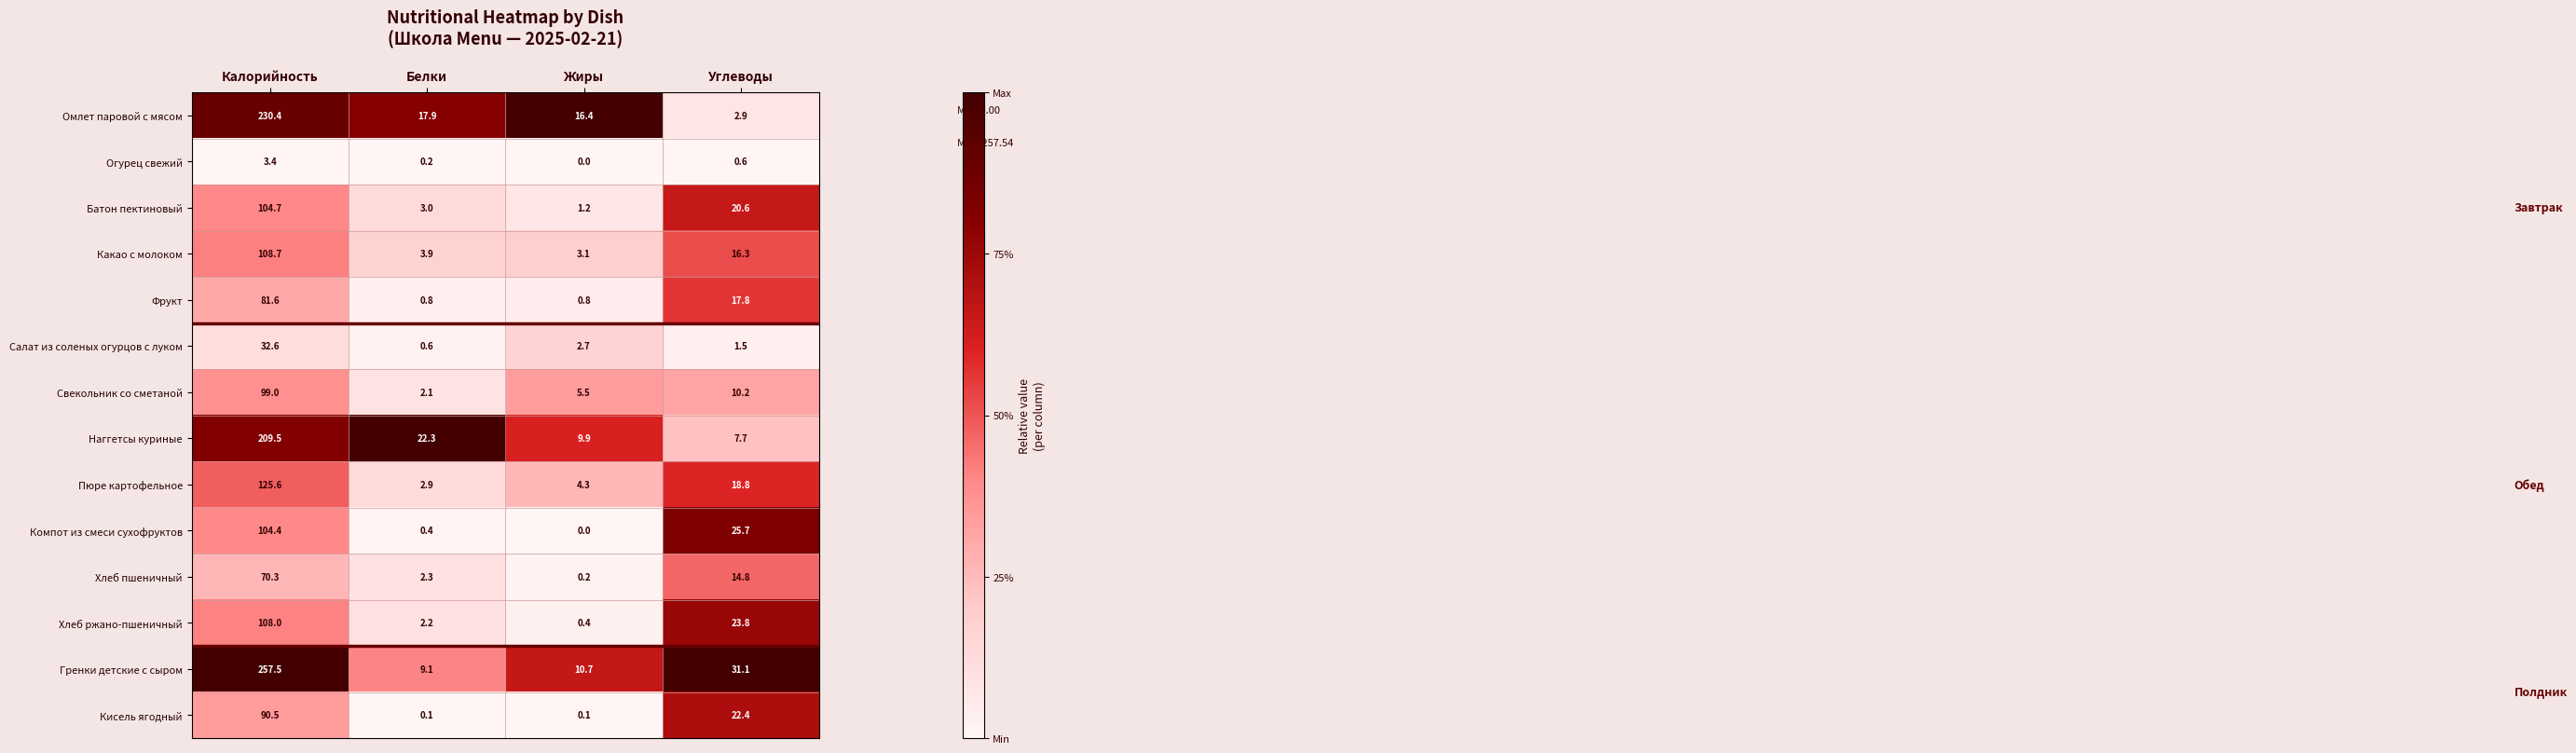

Which category has the highest value across all series?

Калорийность